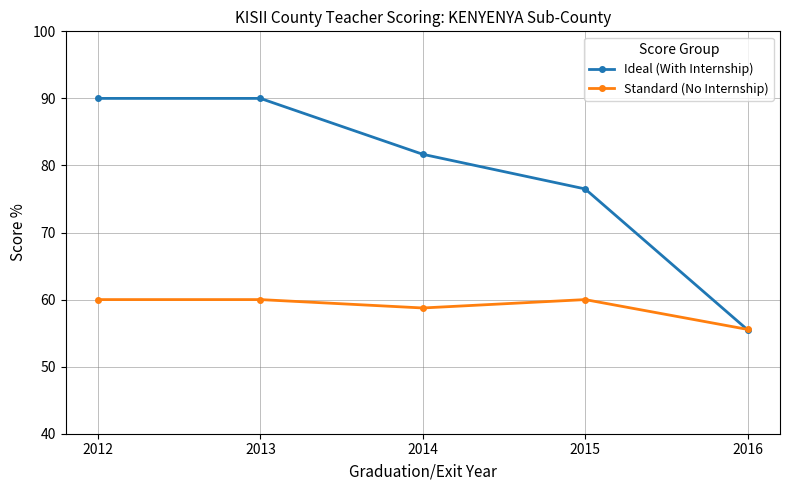

How many data points in Ideal (With Internship) are less than 81?

2